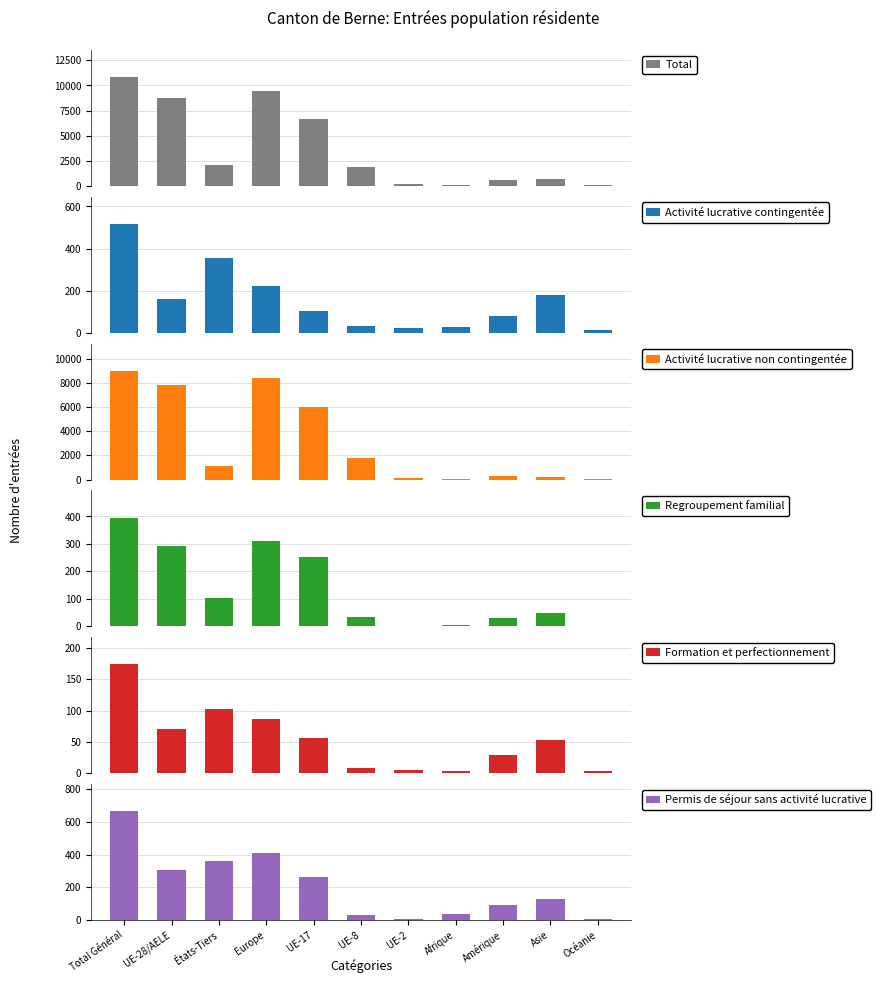

Reading left to right, extract all data points from this chart.

Total: 10830	8717	2113	9443	6688	1864	142	118	566	654	48
Activité lucrative contingentée: 517	162	355	220	105	33	21	27	79	177	14
Activité lucrative non contingentée: 9015	7876	1139	8380	6003	1754	104	46	316	248	25
Regroupement familial: 396	292	104	310	254	34	3	5	31	48	2
Formation et perfectionnement: 174	71	103	86	57	9	5	3	29	53	3
Permis de séjour sans activité lucrative: 666	308	358	409	265	33	6	36	90	126	4